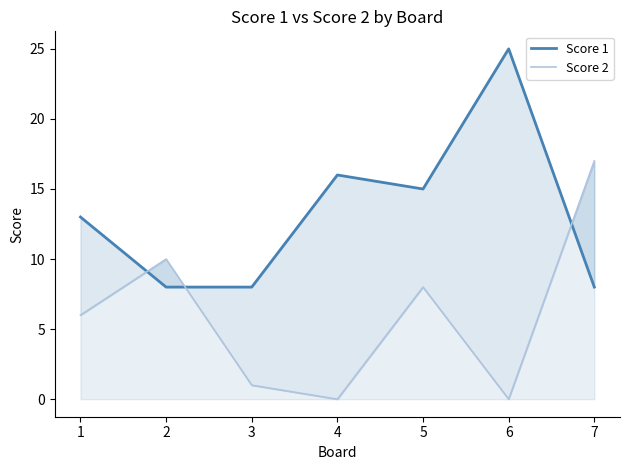

At which label does Score 2 reach its peak?

7